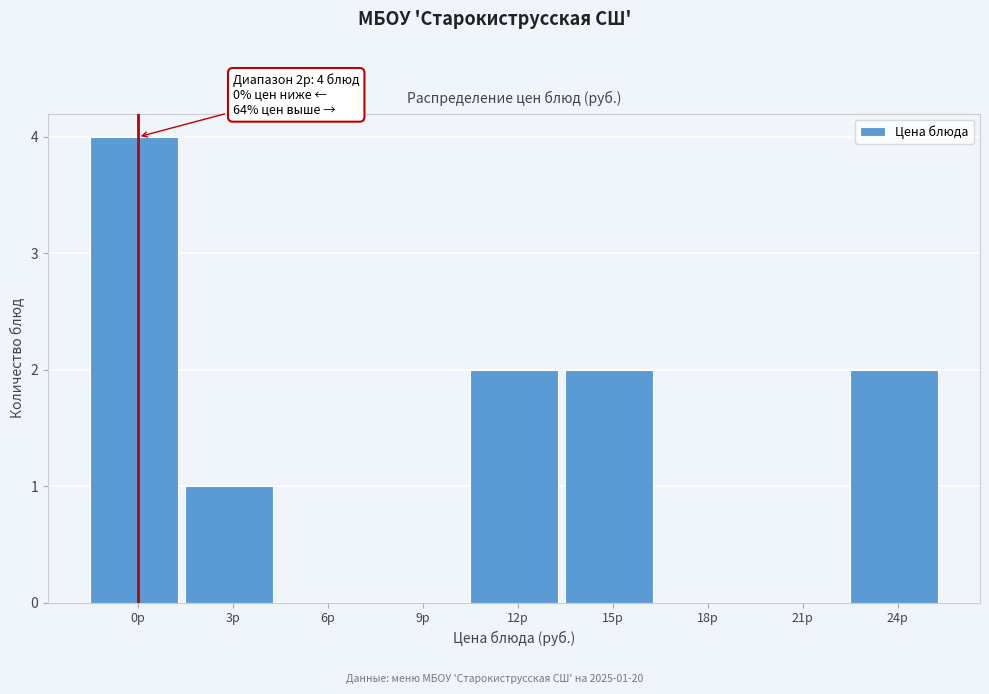

Reading left to right, list all the values displayed in this chart.

0р=4	3р=1	6р=0	9р=0	12р=2	15р=2	18р=0	21р=0	24р=2